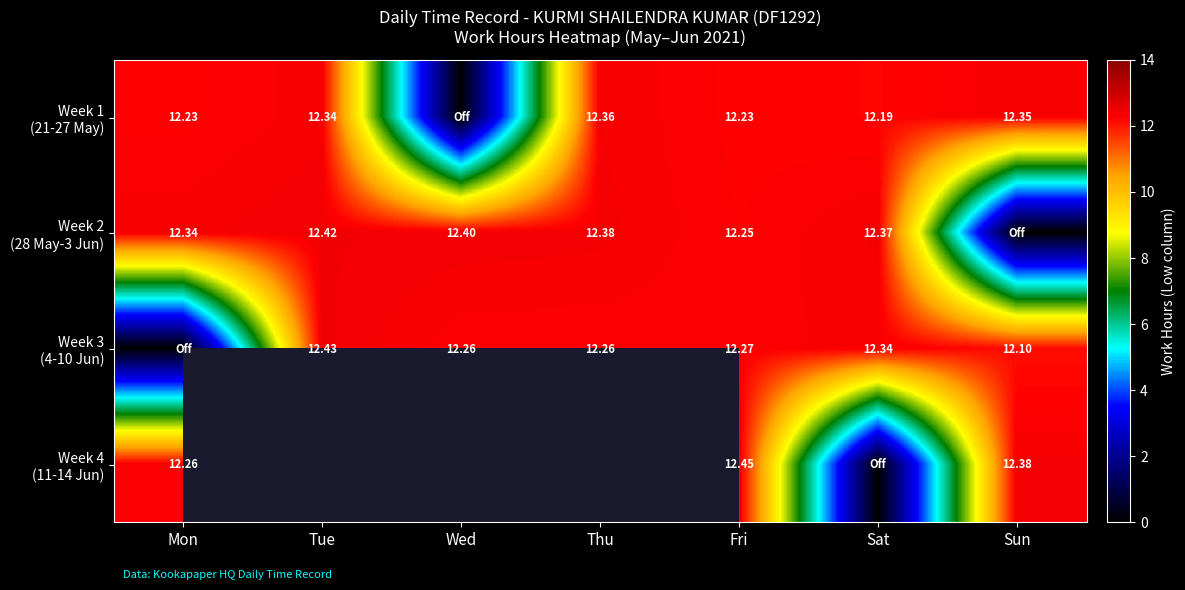

What is the greatest value displayed?

12.4